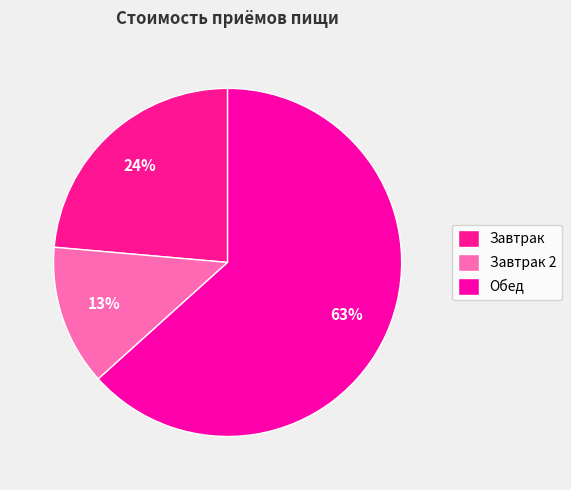

To the nearest percent, what is the difference between the Завтрак 2 and Обед slice percentages?

50%